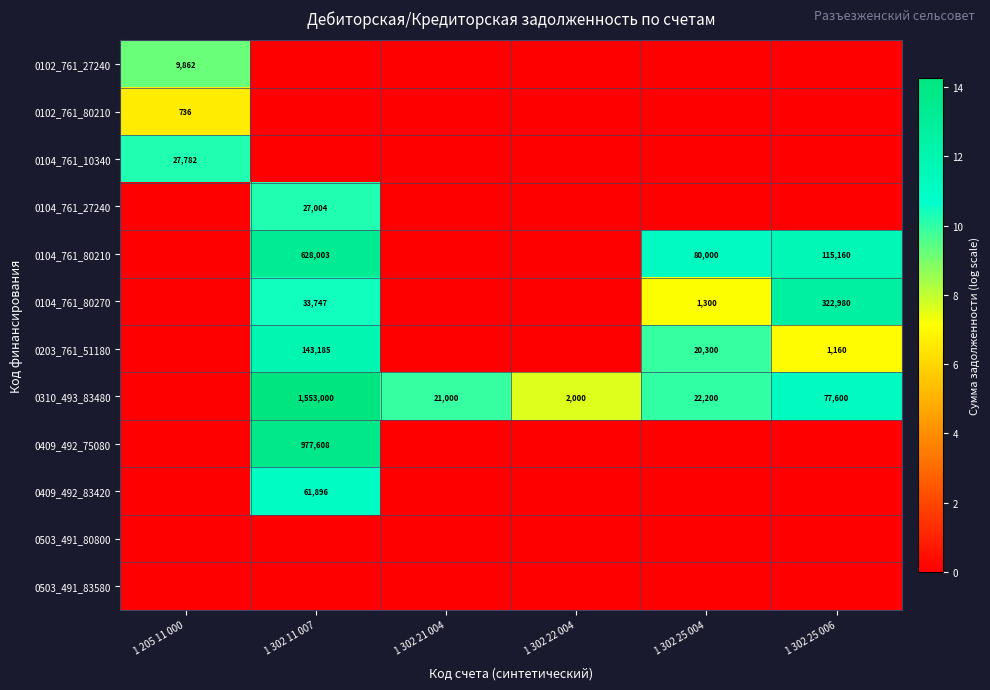

The 0104_761_80210 series shows 628003 at 1 302 11 007. True or false?

True